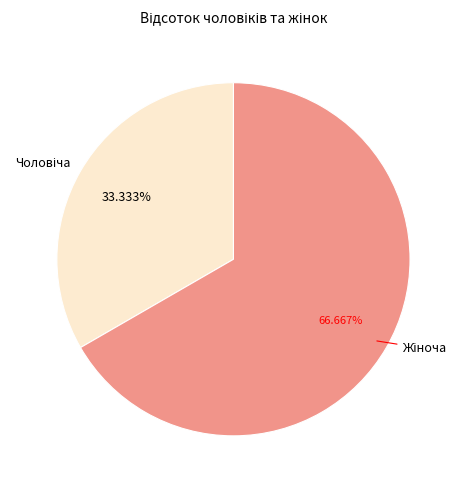

To the nearest percent, what is the average slice percentage?

50%